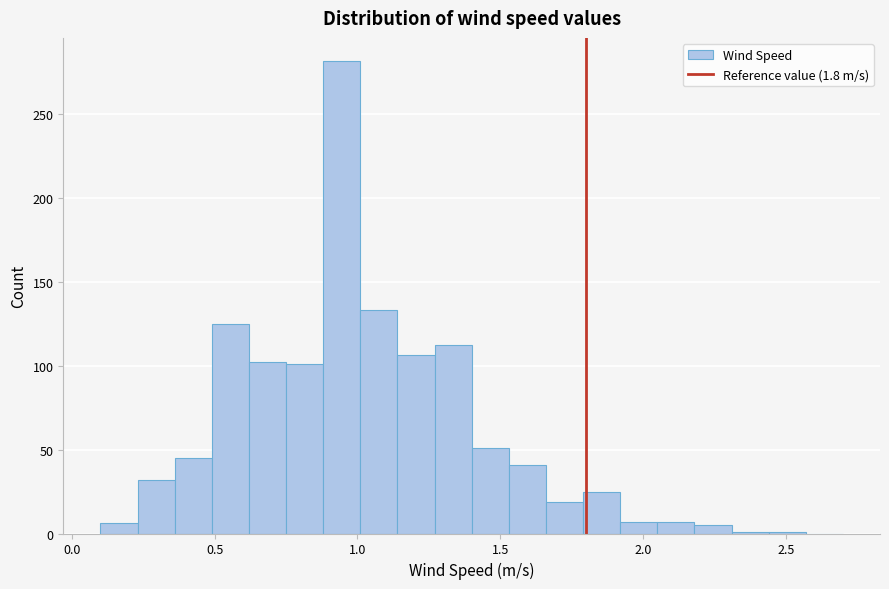

Read against the x-axis, roughly where is the centre of the tallest bar?

0.95